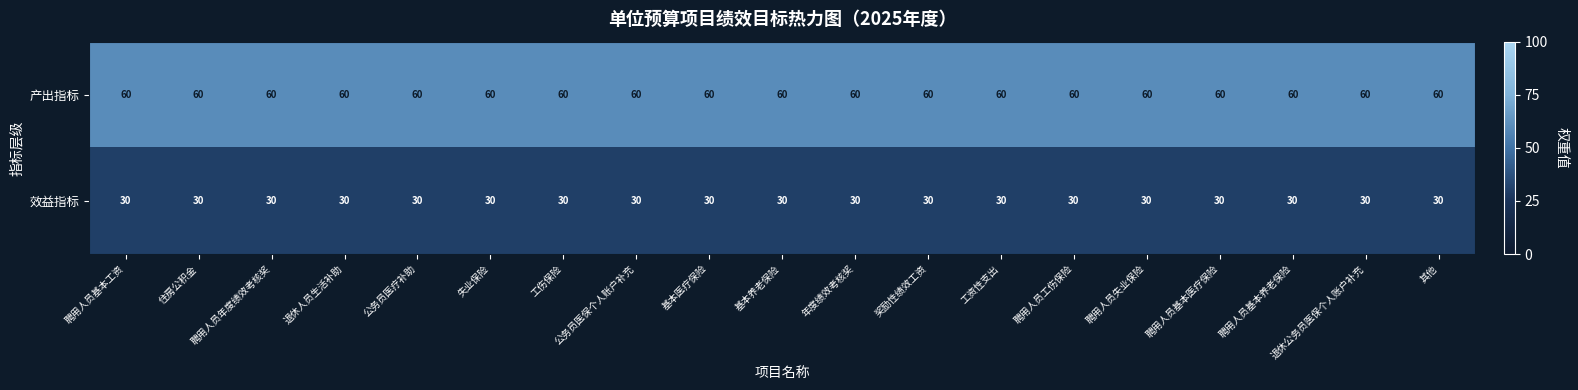

What is the minimum value shown in the chart?

30